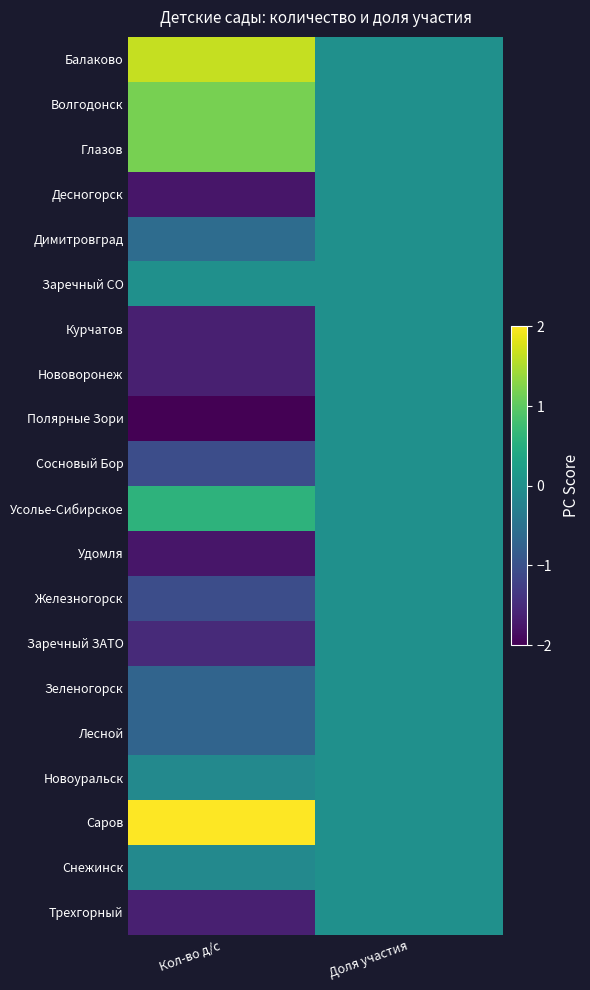

Between Кол-во д/с and Доля участия, which is larger?

Кол-во д/с